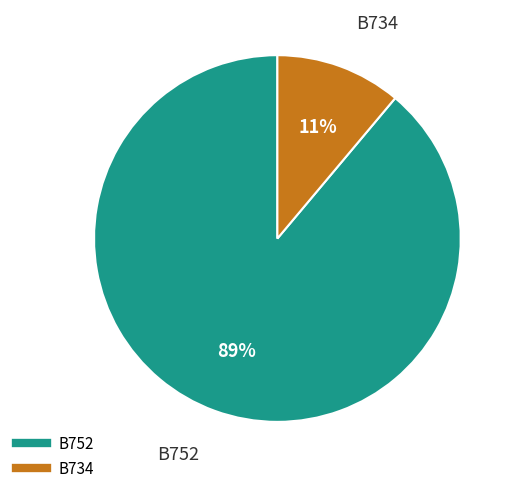

To the nearest percent, what is the difference between the largest and smallest slice percentages?

78%